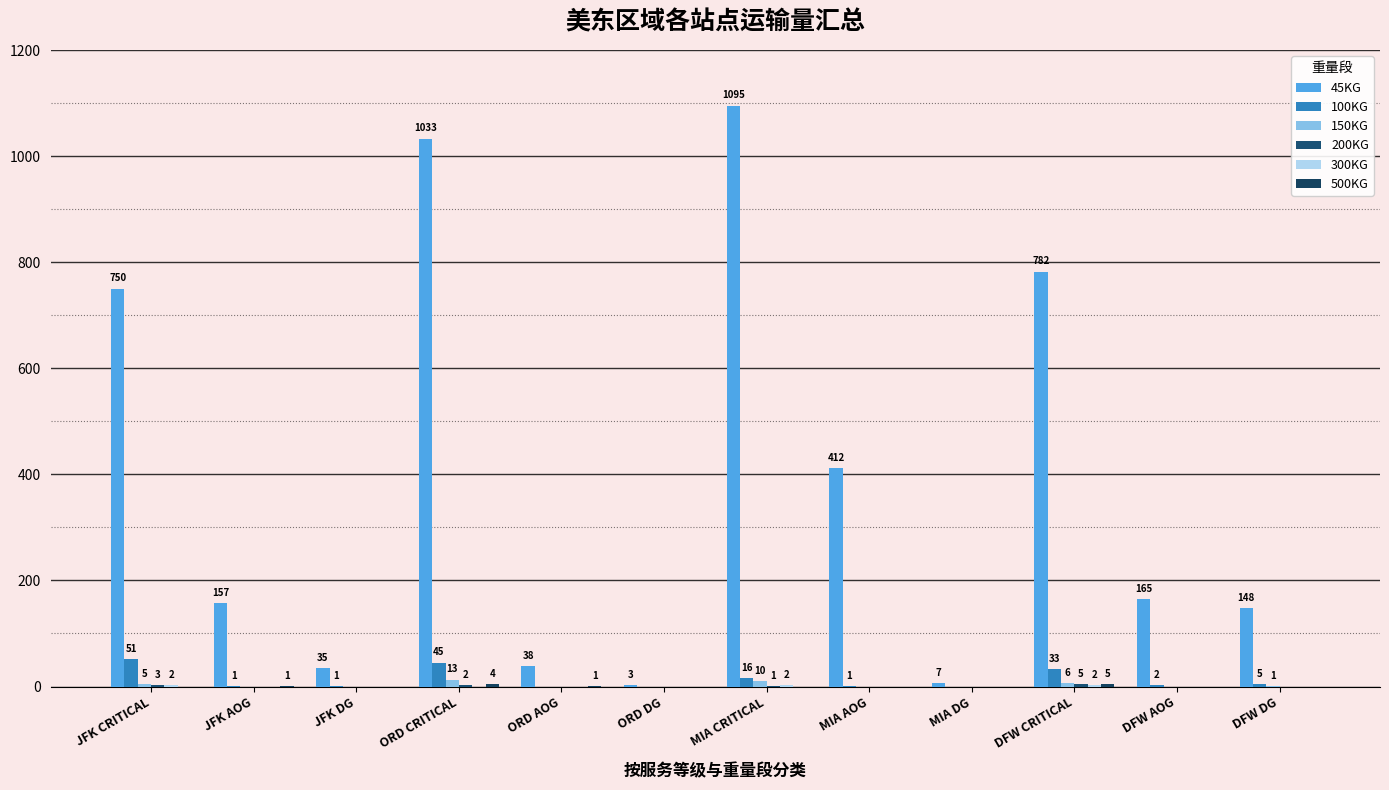

Which category has the lowest value in the 150KG series?

JFK AOG